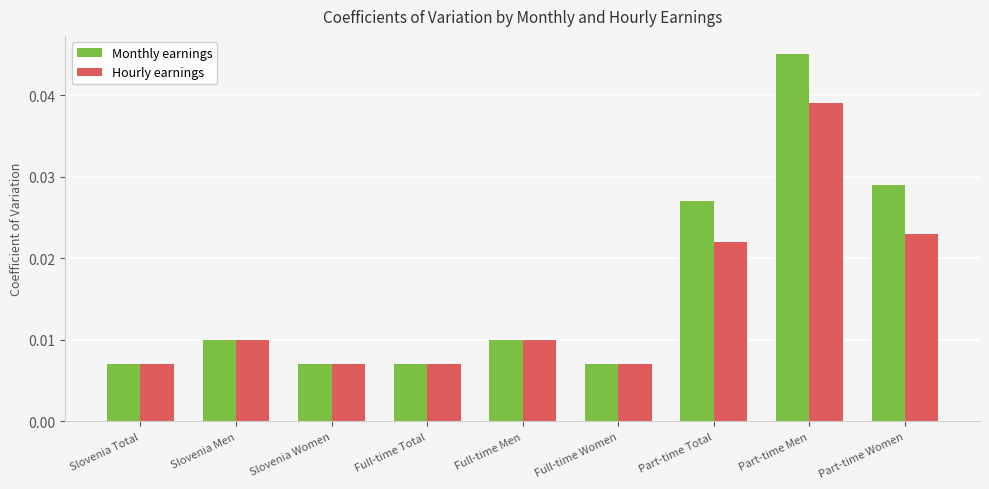

How many bars are there in each group?

2